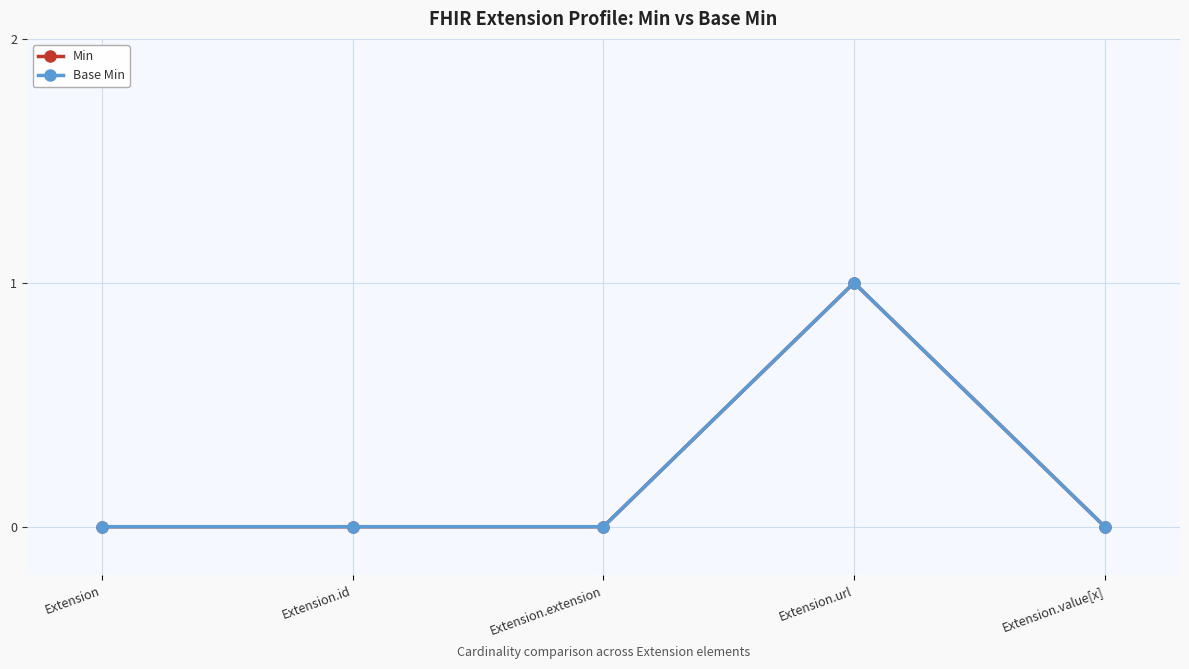

Does the chart have visible grid lines?

Yes